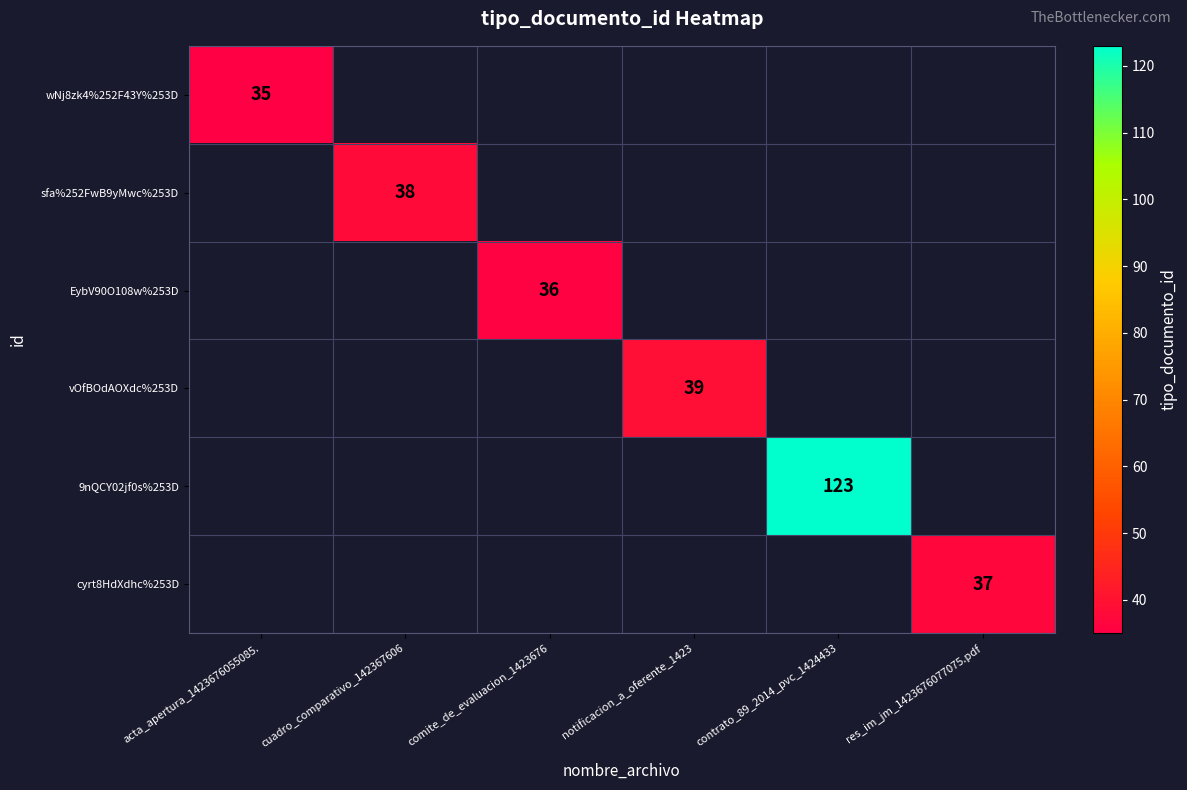

Is it true that cyrt8HdXdhc%253D equals 37 at res_im_jm_1423676077075.pdf?

True